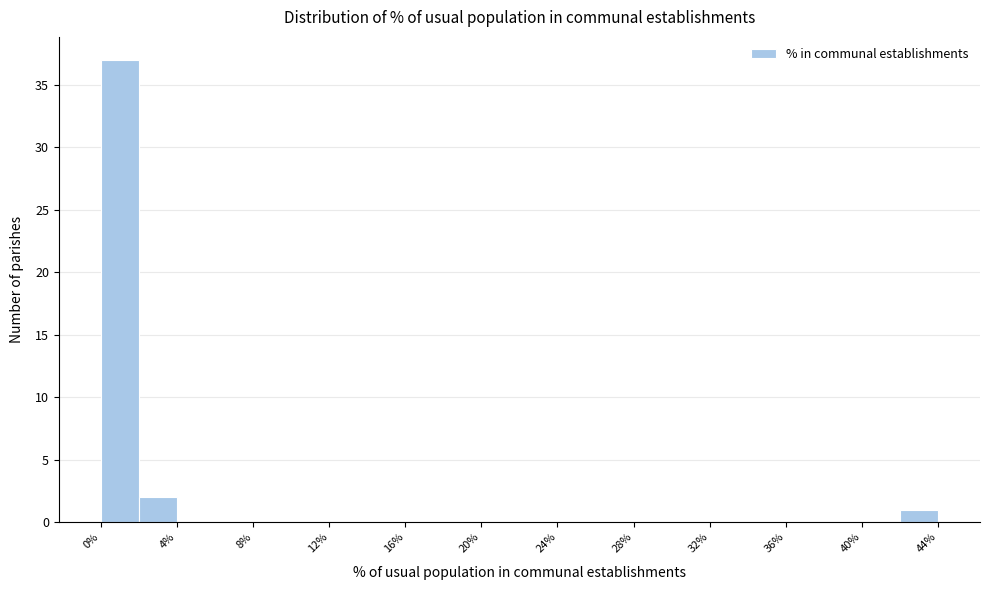

Reading left to right, list every bar in this chart as the range it spans on the x-axis followed by its height. The values are not printed on the chart, so give them approximately, as read against the axis.

0 to 2: 37
2 to 4: 2
4 to 6: 0
6 to 8: 0
8 to 10: 0
10 to 12: 0
12 to 14: 0
14 to 16: 0
16 to 18: 0
18 to 20: 0
20 to 22: 0
22 to 24: 0
24 to 26: 0
26 to 28: 0
28 to 30: 0
30 to 32: 0
32 to 34: 0
34 to 36: 0
36 to 38: 0
38 to 40: 0
40 to 42: 0
42 to 44: 1